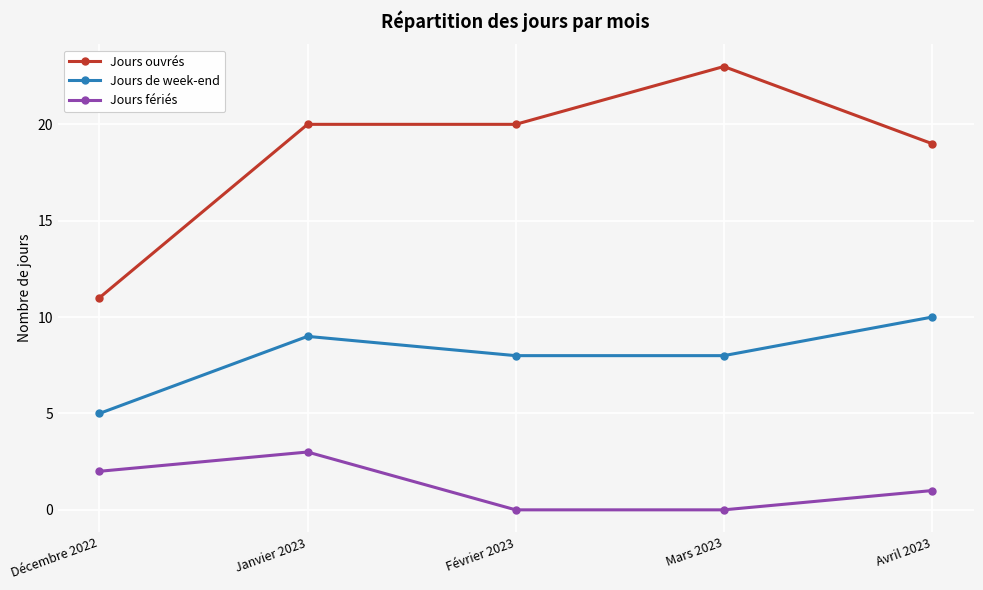

How many data points in Jours ouvrés are less than 20?

2